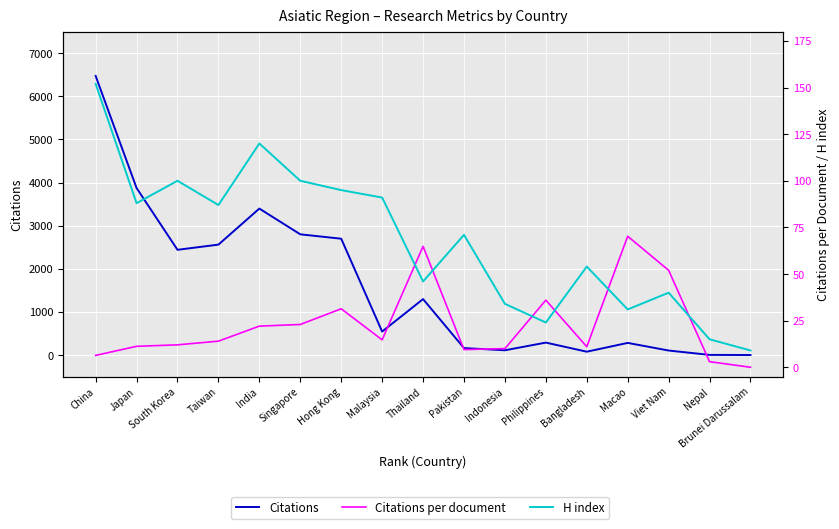

At which label is Citations closest to 3236?

India